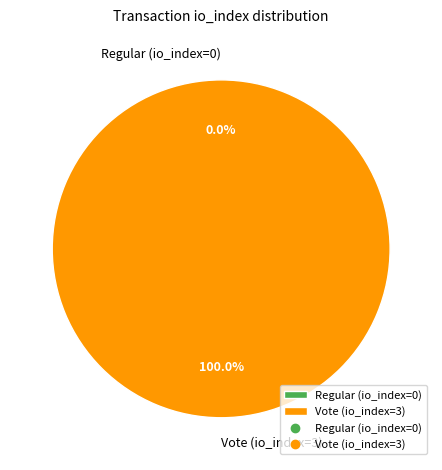

Rank the categories by value from highest to lowest.

Vote (io_index=3), Regular (io_index=0)